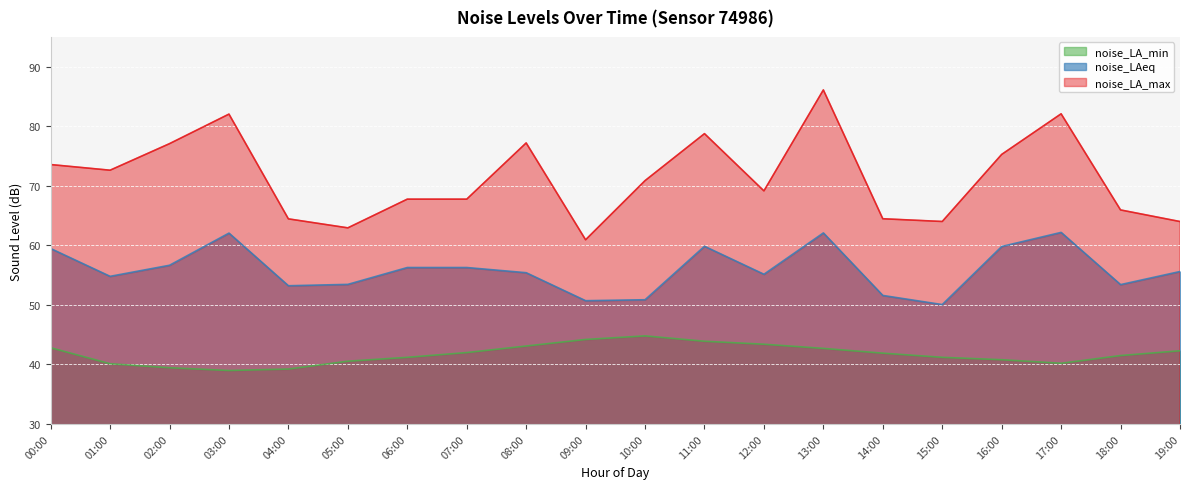

How many categories are shown in the chart?

20